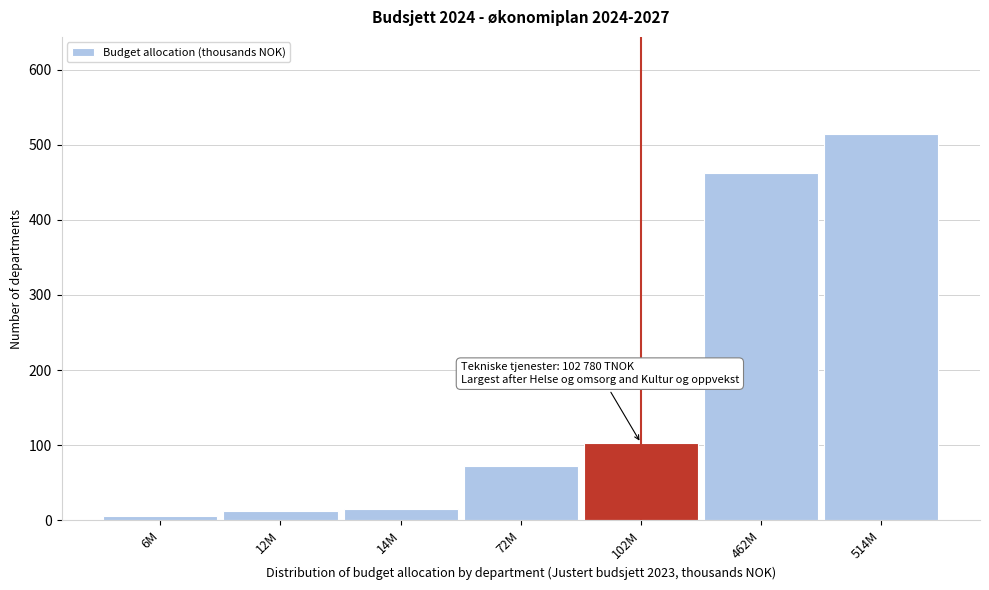

What is the change in value from 72M to 462M?

+390.1